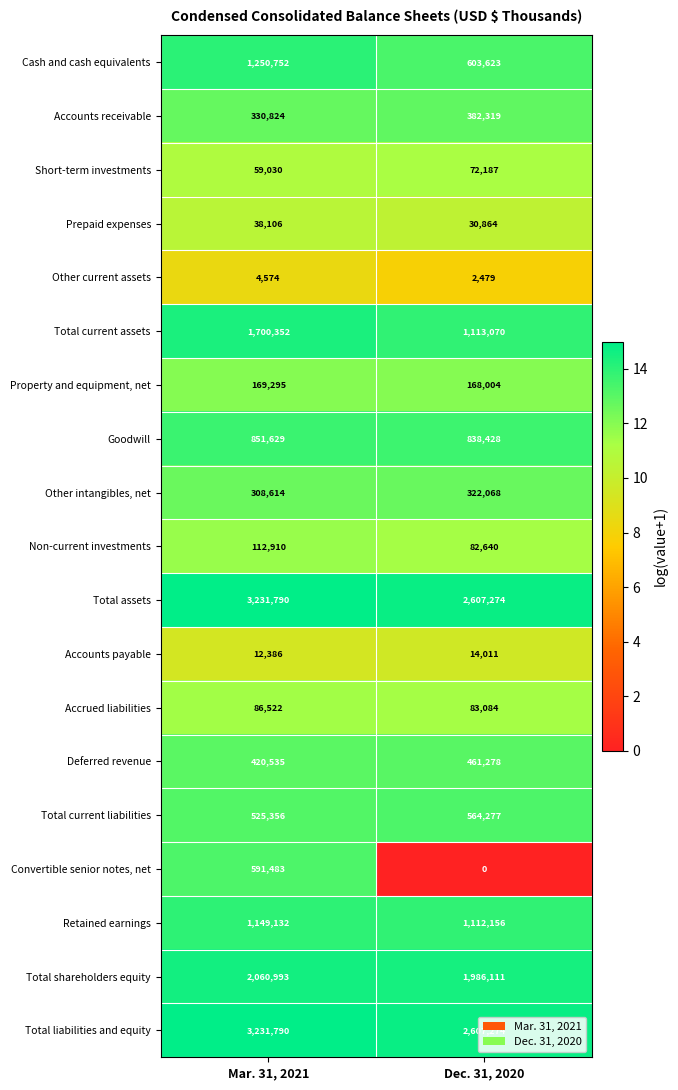

Between Mar. 31, 2021 and Dec. 31, 2020, which series saw the biggest shift?

Cash and cash equivalents